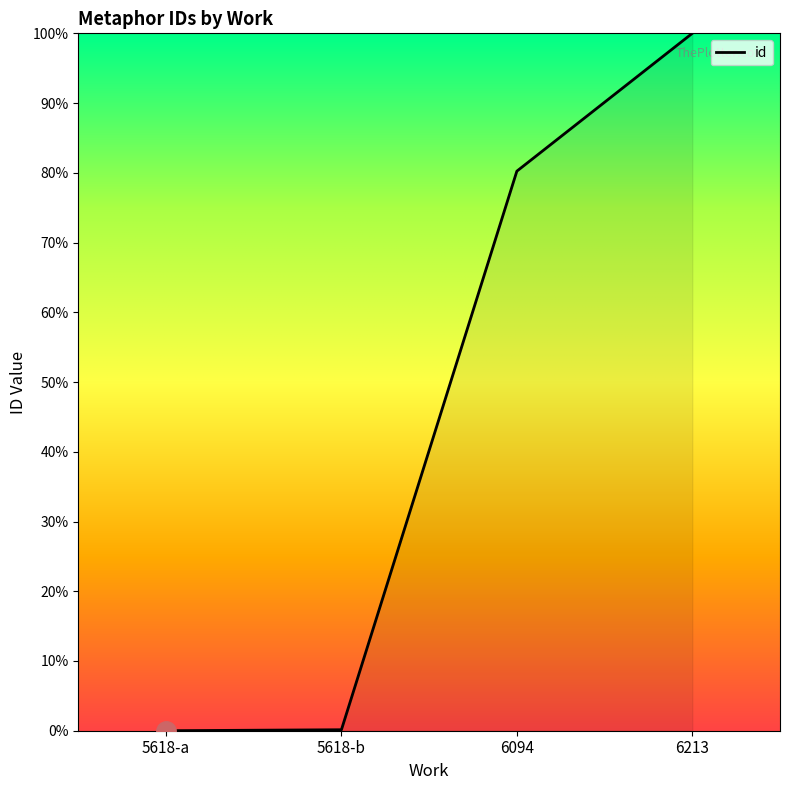

What is the difference between the second highest and second lowest values?

80.1